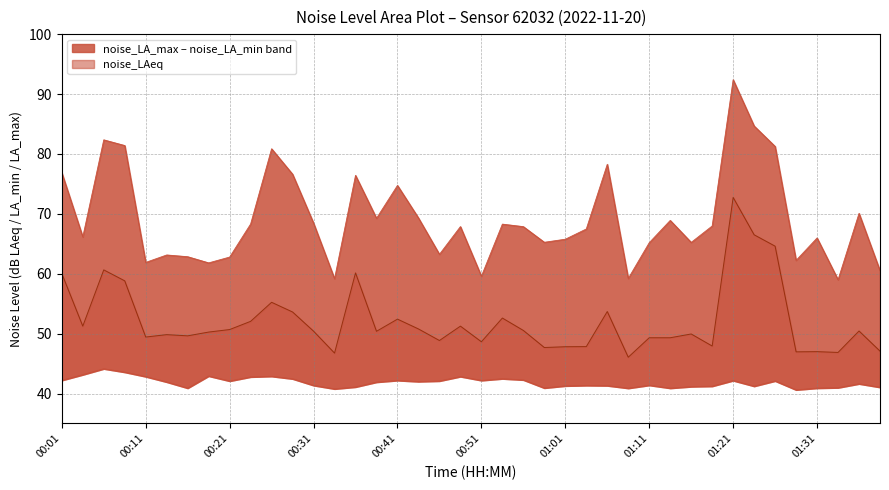

What is the label of the 23rd point from the right?

00:43